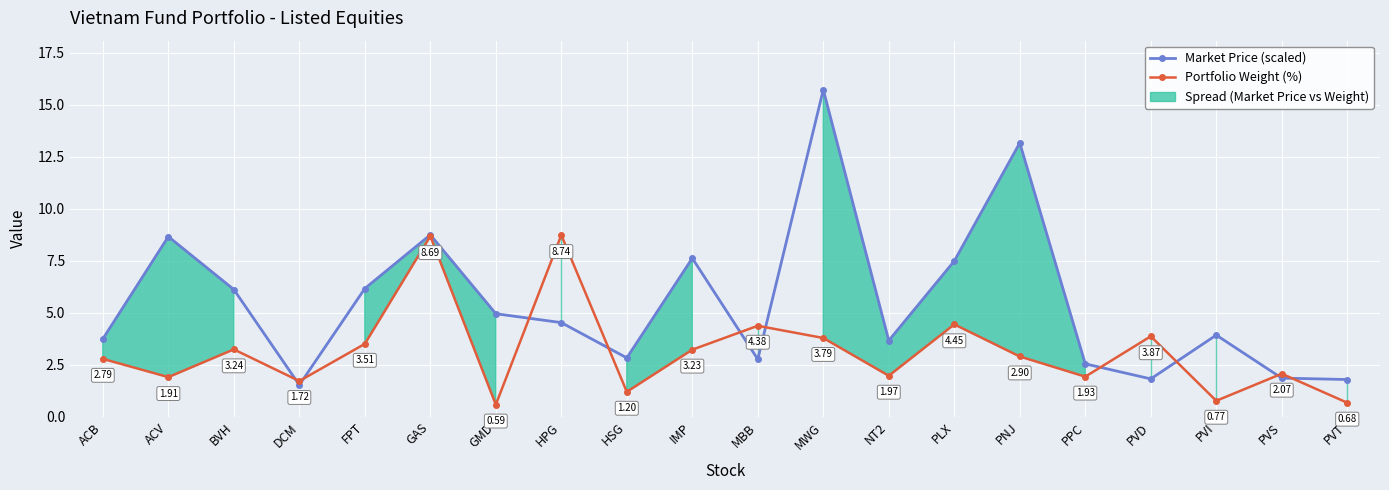

How many categories are shown in the chart?

20